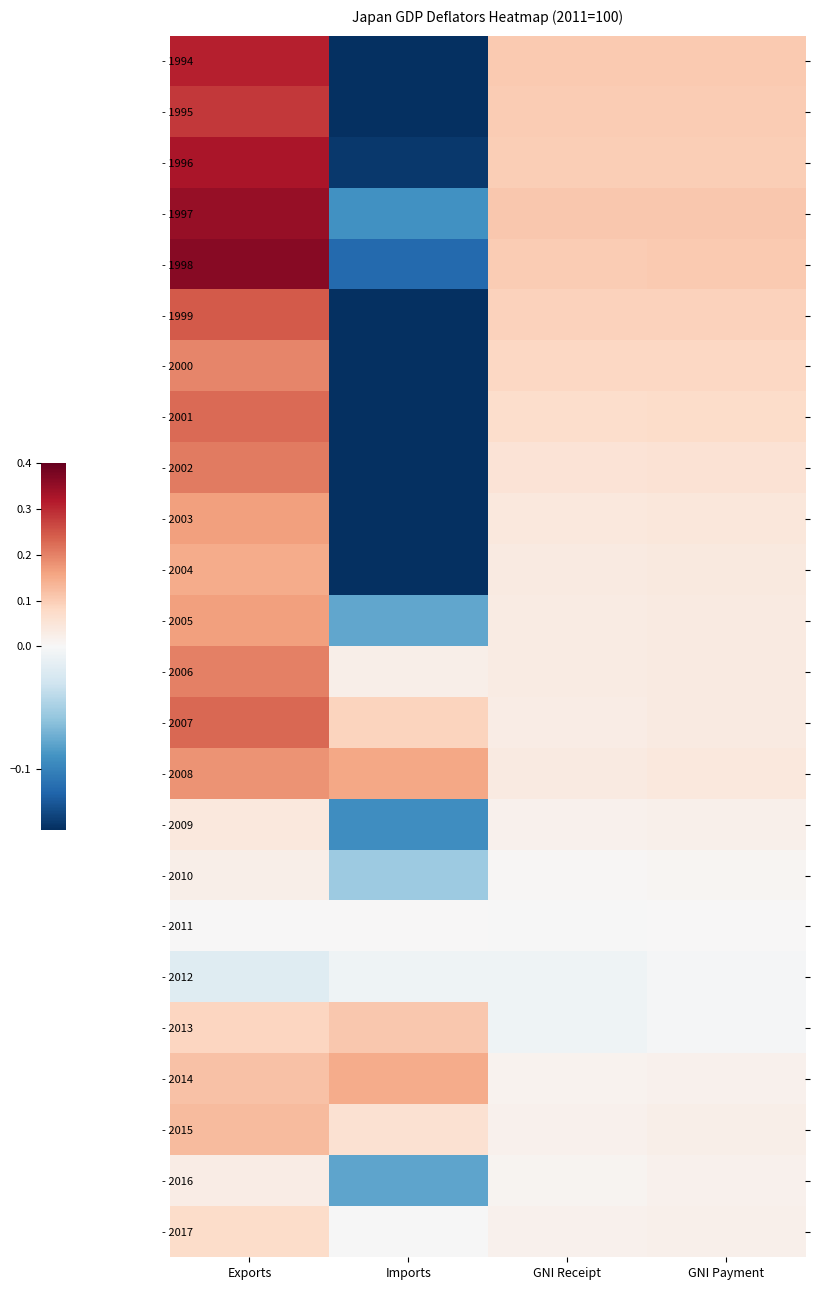

What is the total value across all series at Exports?

4.1